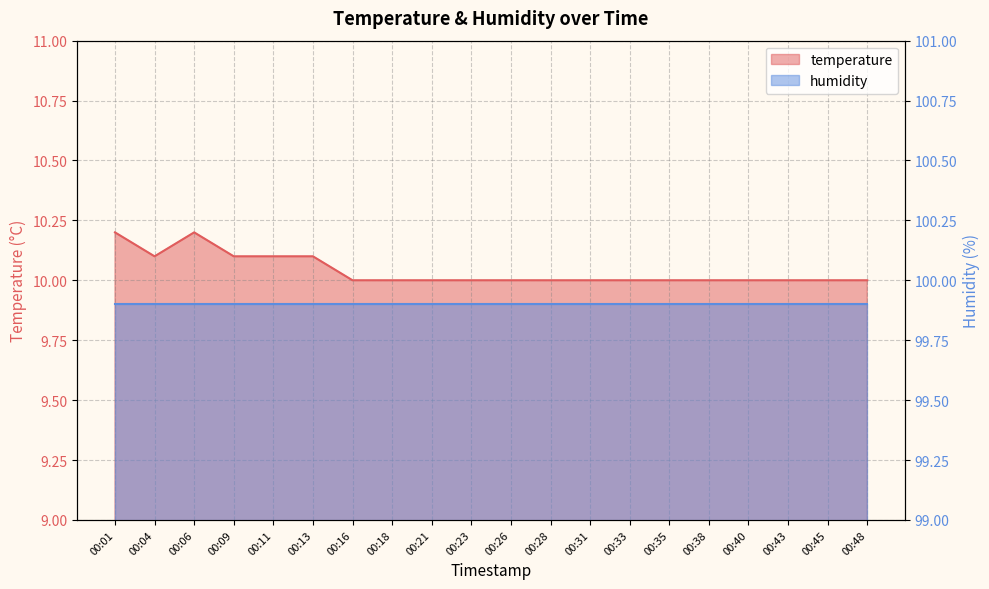

Where is the first local minimum?

00:04